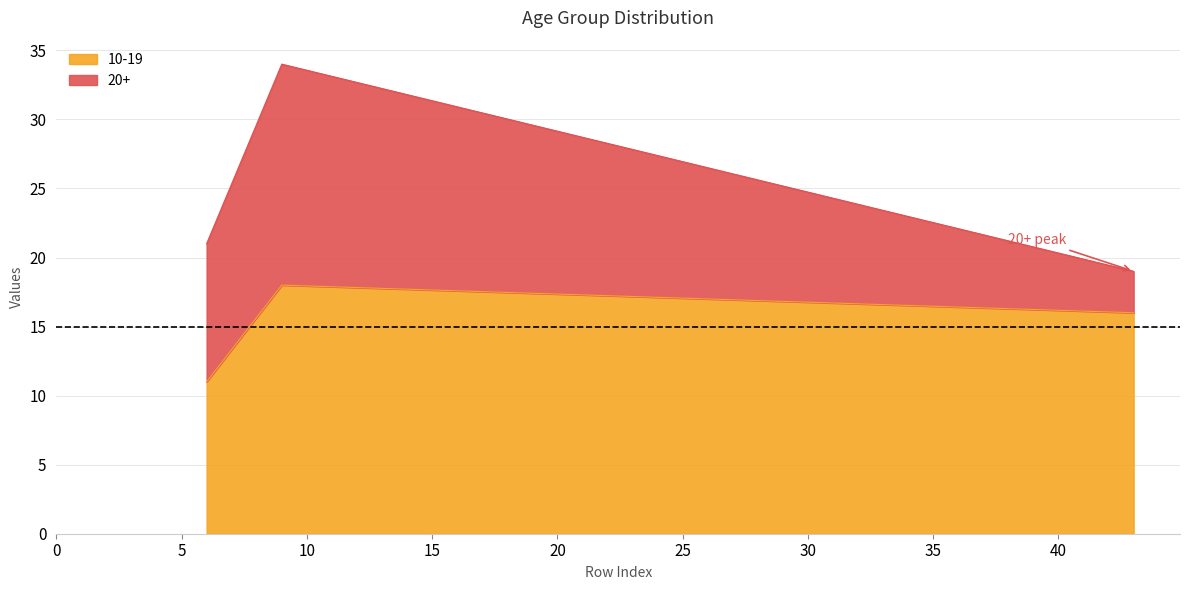

Does the chart display data point markers on the line(s)?

No